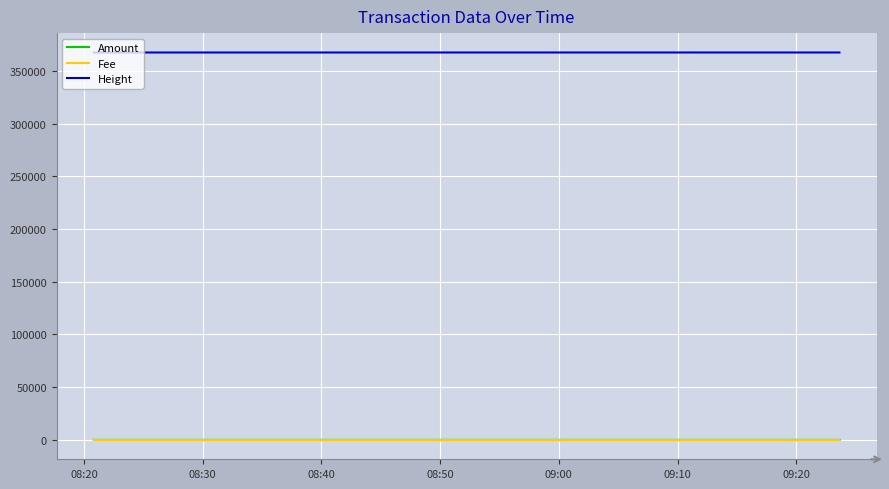

What is the maximum value for Height?

367339